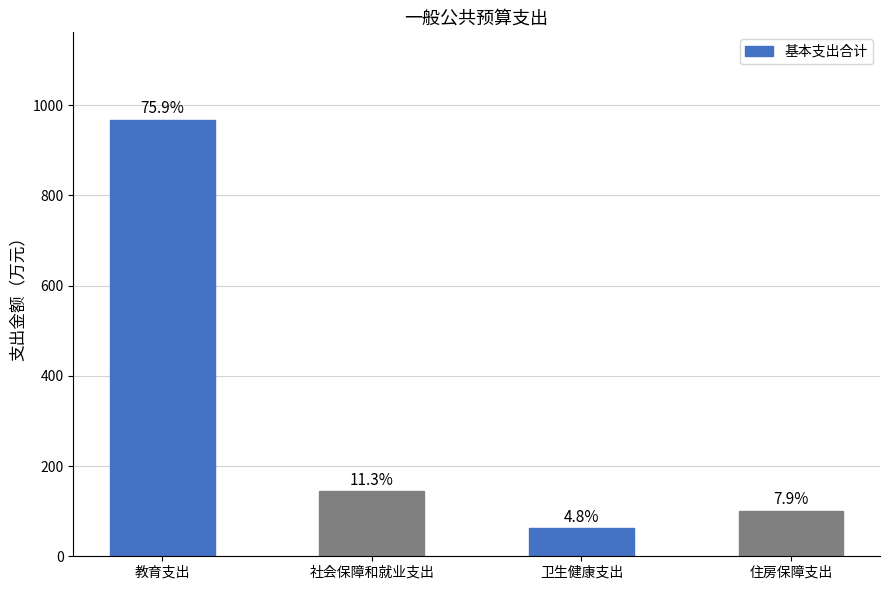

The value at 卫生健康支出 is 100.4. True or false?

False